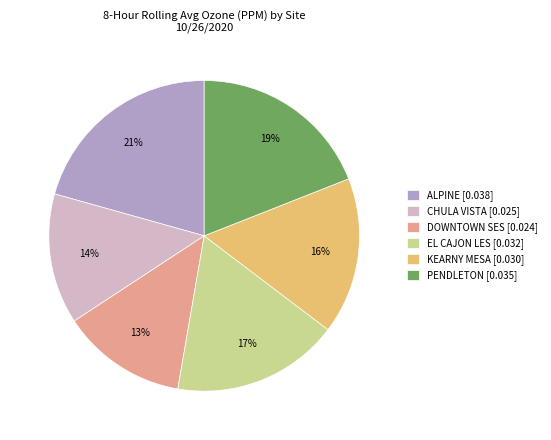

Combined, do ALPINE and DOWNTOWN SES account for over 50%?

No